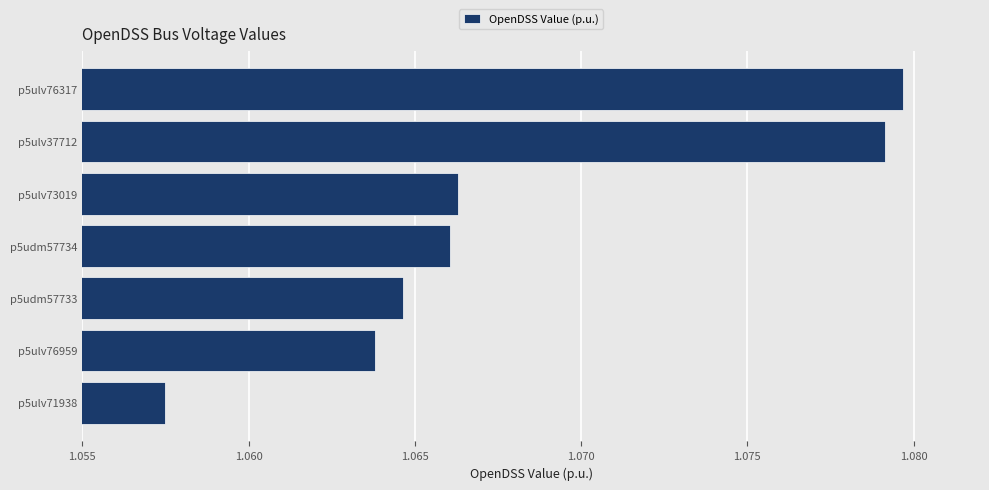

At which category does the chart reach its minimum across all series?

p5ulv71938